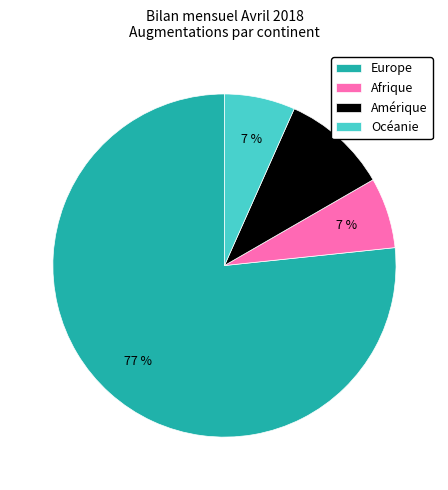

What is the majority slice?

Europe